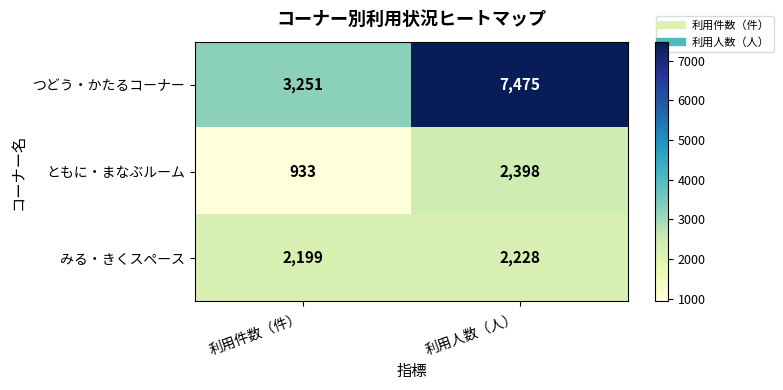

Is it true that ともに・まなぶルーム equals 1288 at 利用件数（件）?

False